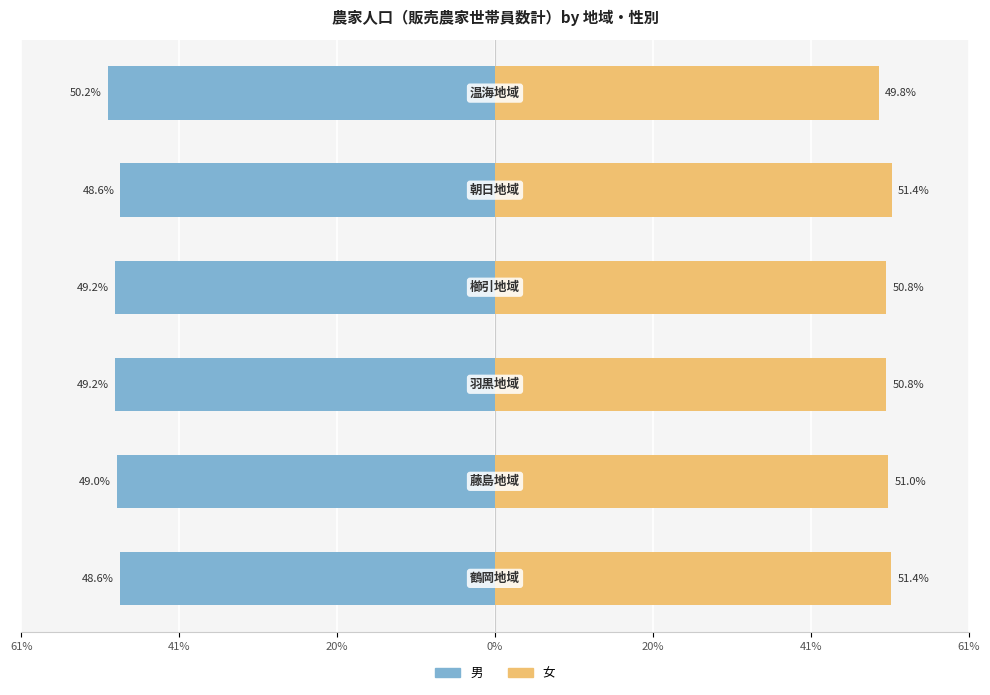

The 男 series shows -31.7 at 61%. True or false?

False